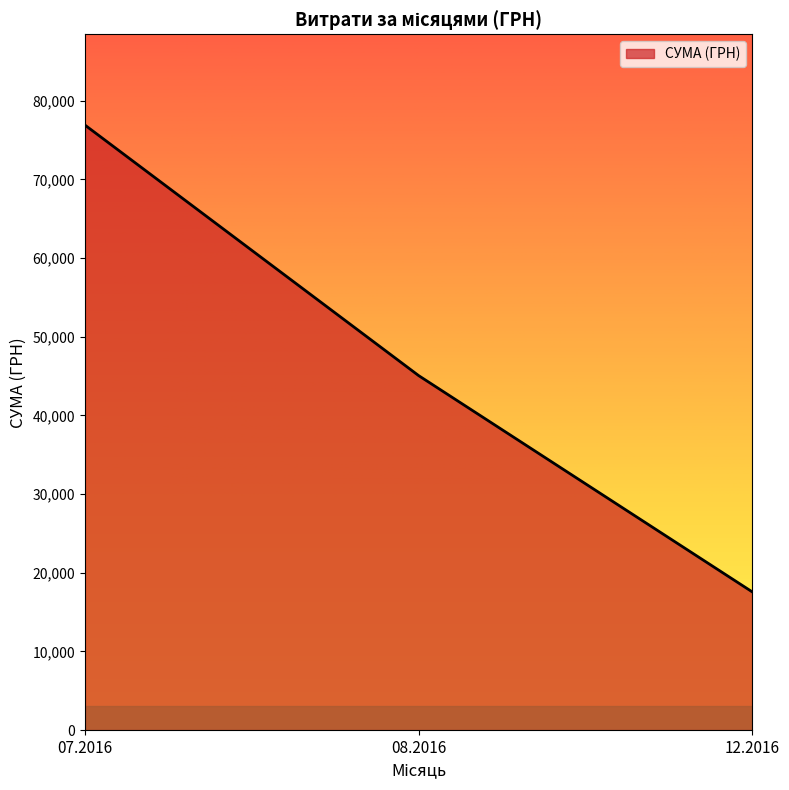

Does the chart display data point markers on the line(s)?

No